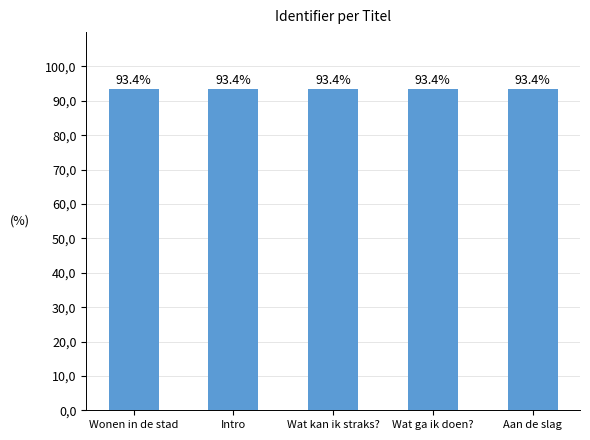

Are the bars horizontal?

No